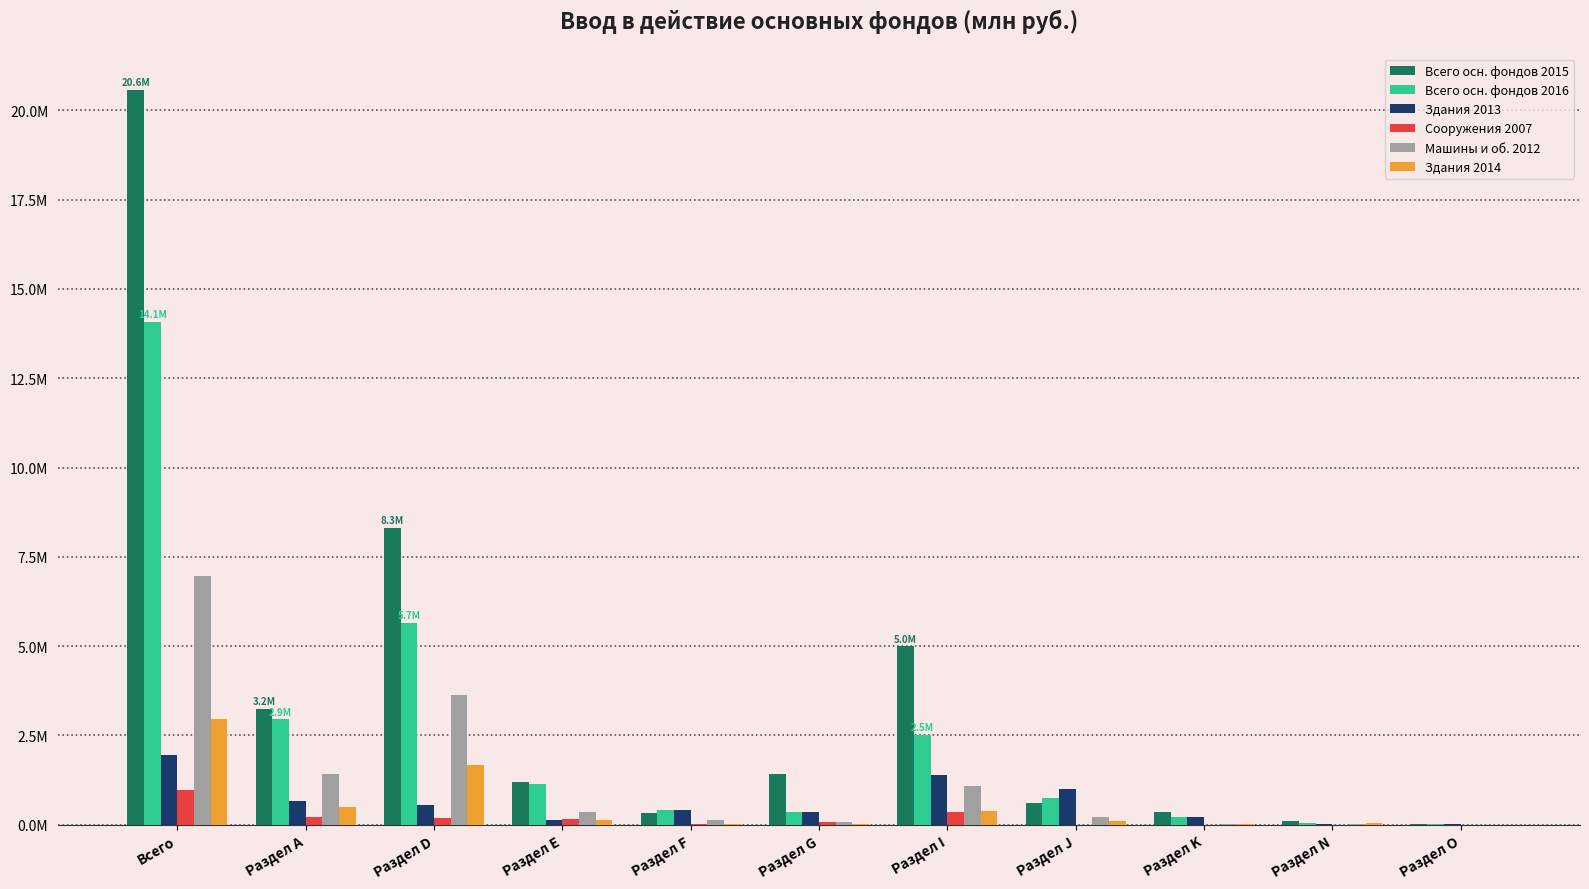

The value of Всего осн. фондов 2016 at Раздел А is 5010478. True or false?

False